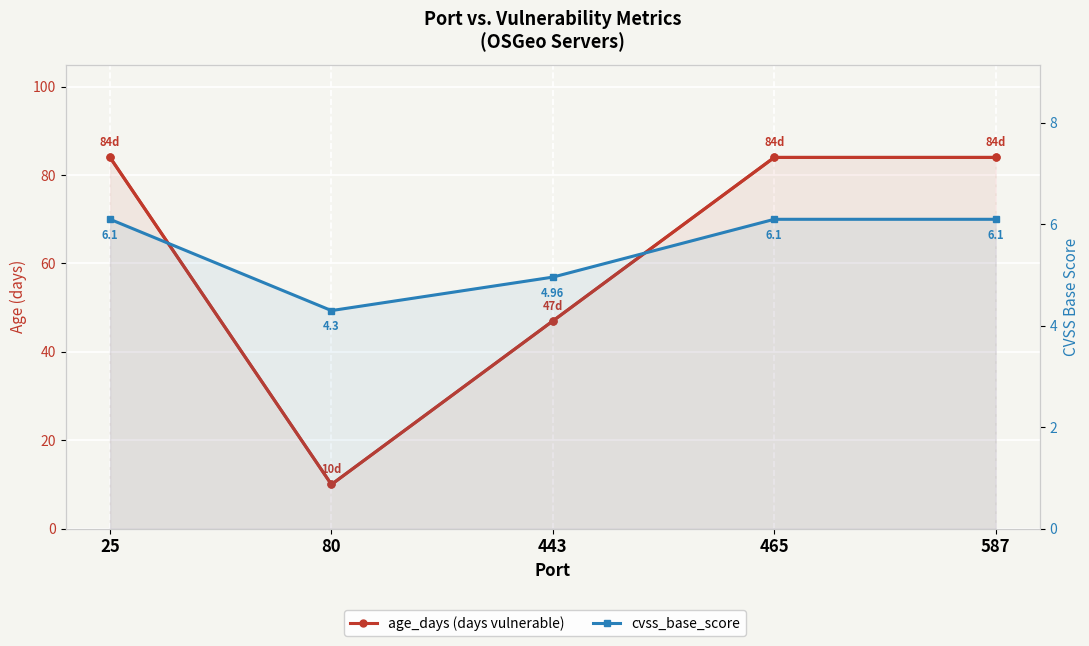

True or false: age_days and cvss_base_score cross at least once.

False